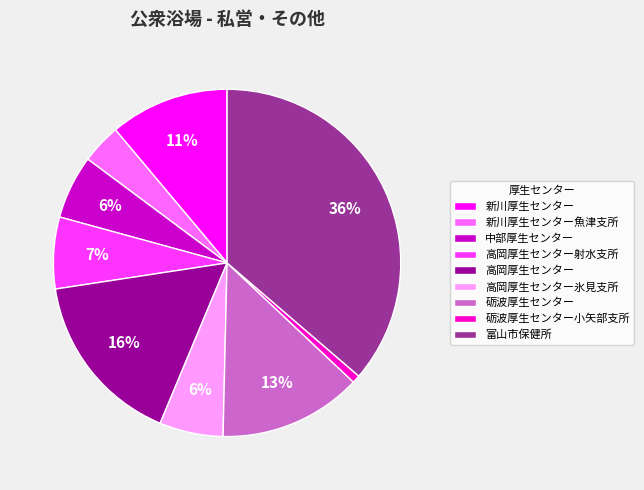

To the nearest percent, what is the average slice percentage?

11%